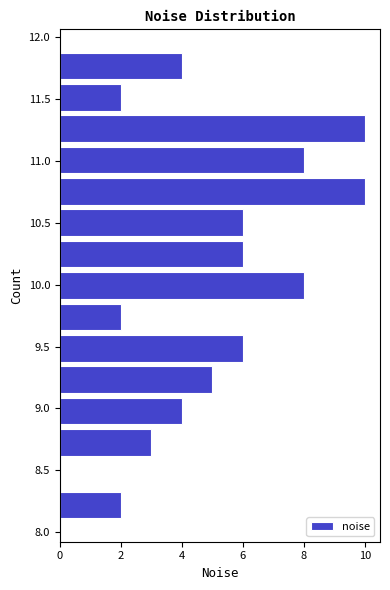

Reading bottom to top, transcribe this chart: for each bar, give the range it covers on the y-axis and its length. Neither the bar edges nor the lengths are printed on the chart, so give them approximately, as read against the axes.

8.10 to 8.35: 2
8.35 to 8.60: 0
8.60 to 8.85: 3
8.85 to 9.10: 4
9.10 to 9.35: 5
9.35 to 9.60: 6
9.60 to 9.85: 2
9.85 to 10.10: 8
10.10 to 10.35: 6
10.35 to 10.65: 6
10.65 to 10.90: 10
10.90 to 11.15: 8
11.15 to 11.40: 10
11.40 to 11.65: 2
11.65 to 11.90: 4